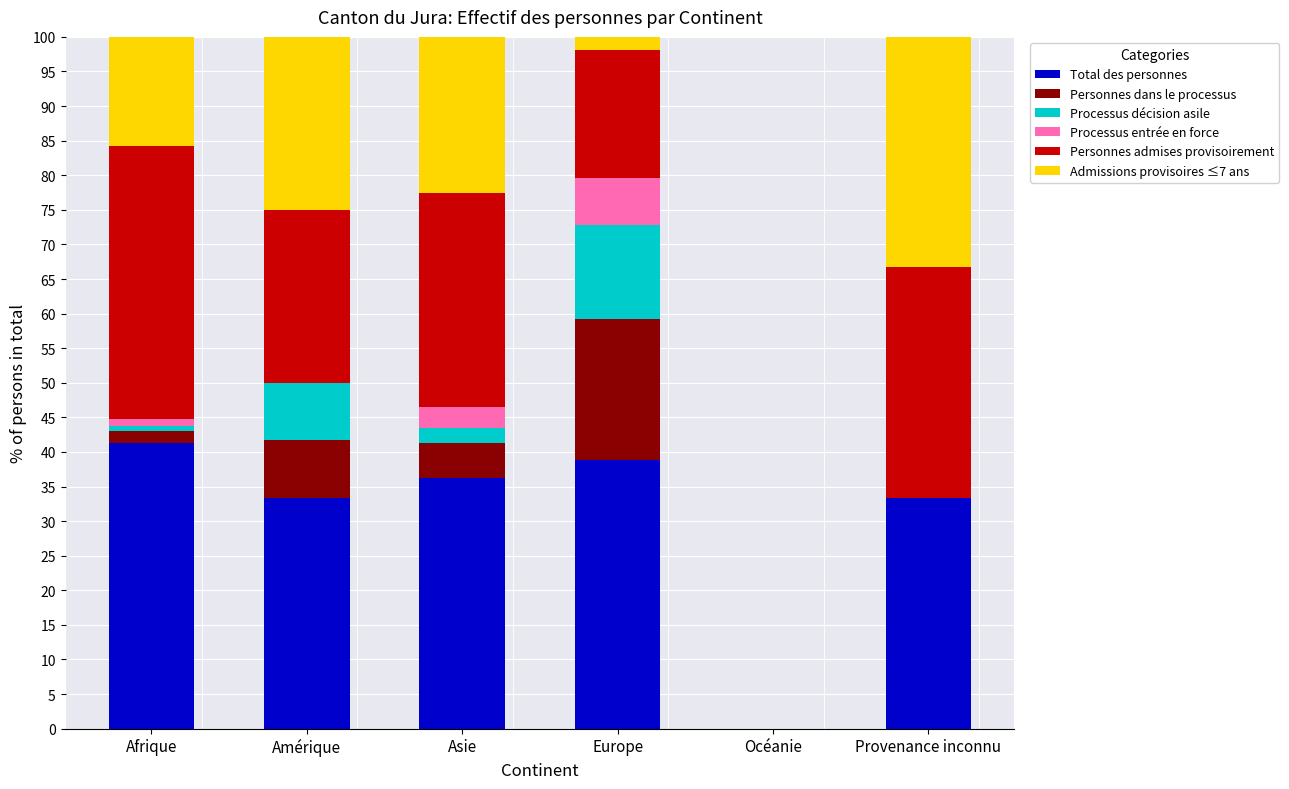

Is it true that Total des personnes equals 45.3 at Provenance inconnu?

False